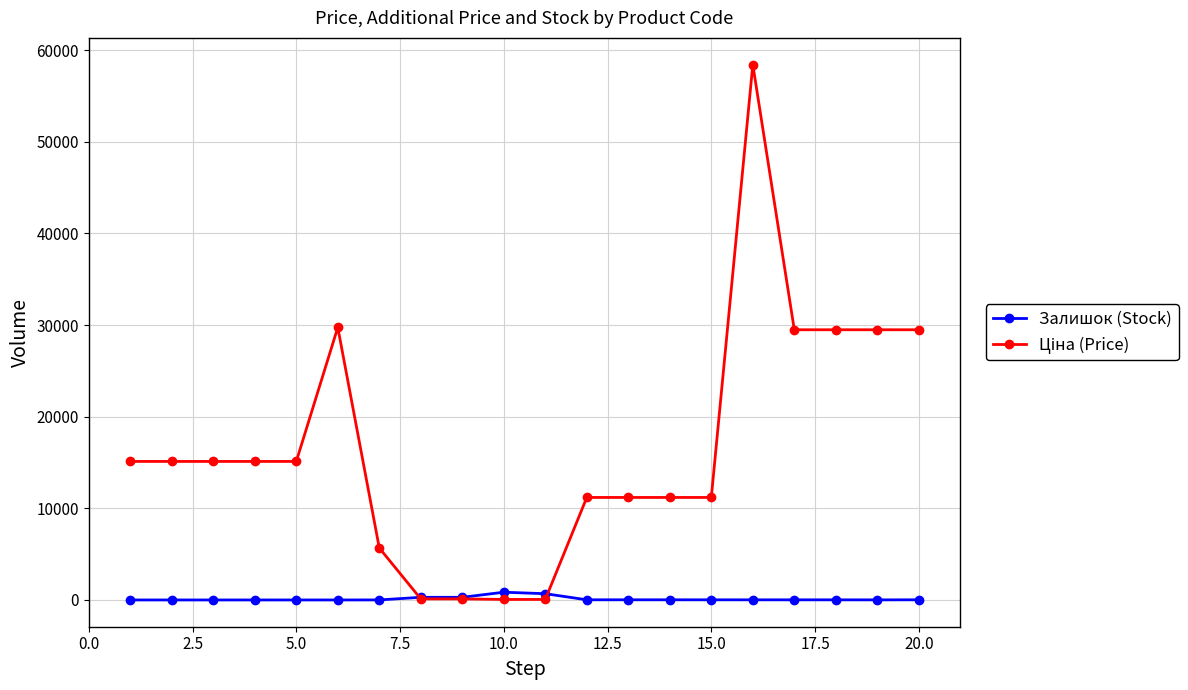

What is the maximum value shown in the chart?

58426.5